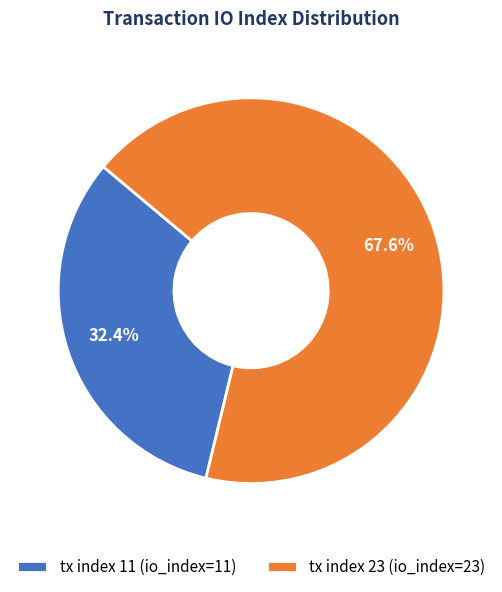

To the nearest percent, what portion does tx index 11 represent?

32%